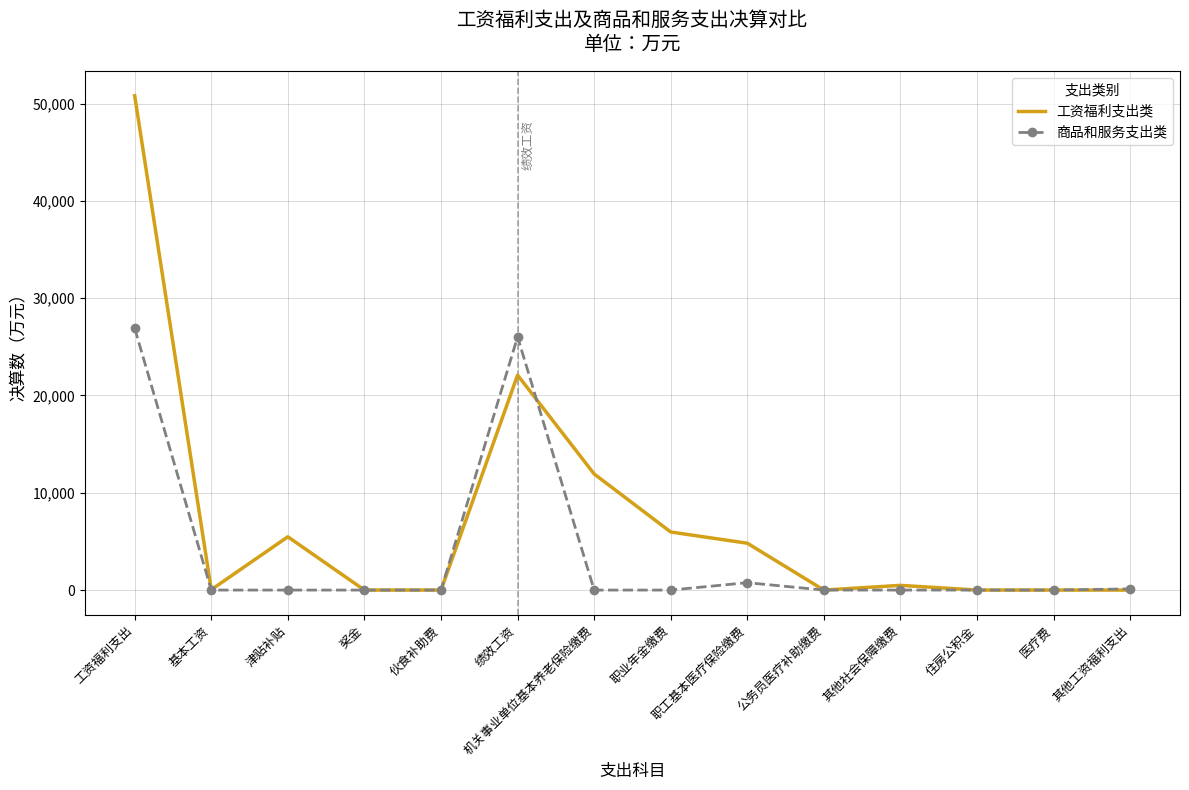

Which series changed the most between 工资福利支出 and 医疗费?

工资福利支出类